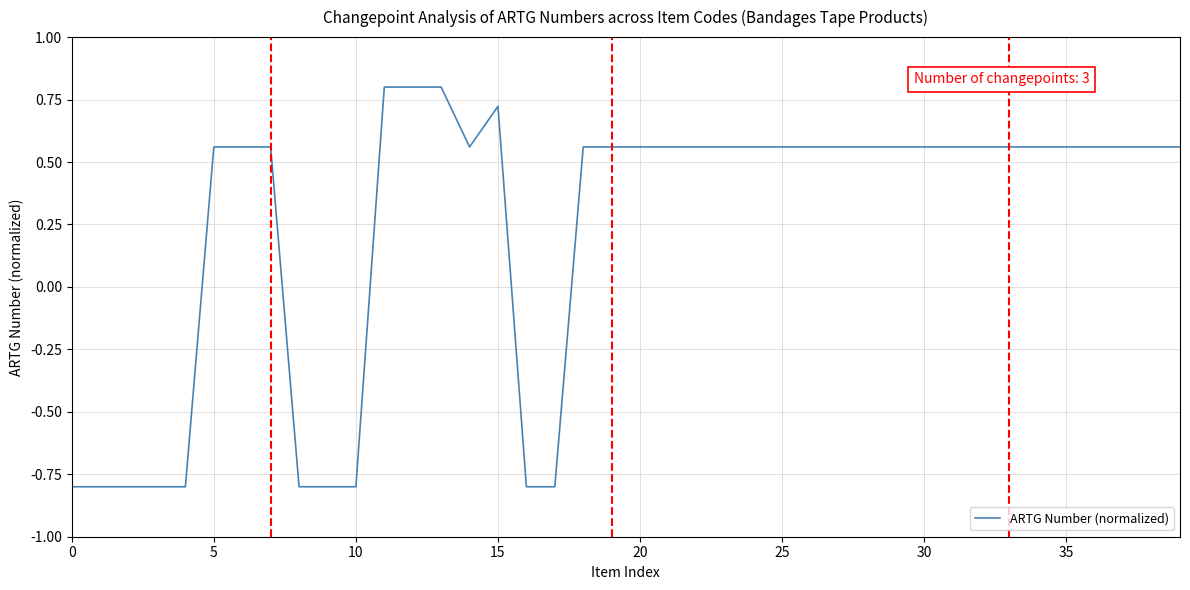

What is the greatest value displayed?

0.8